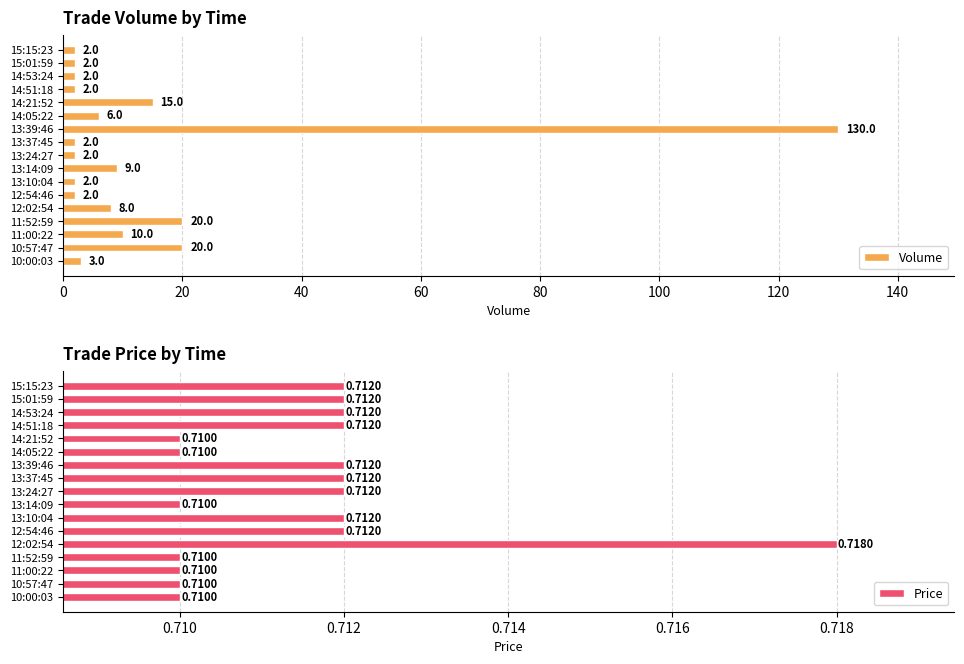

At how many categories does at least one series exceed 6?

7